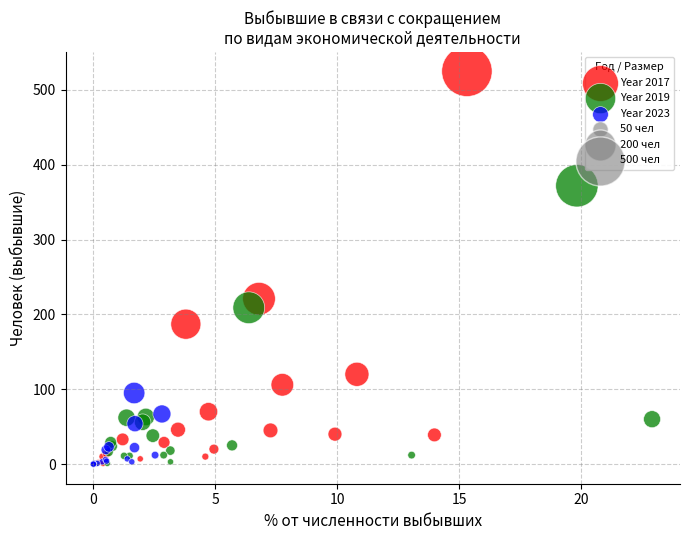

Which series reaches the maximum Y coordinate?

Year 2017